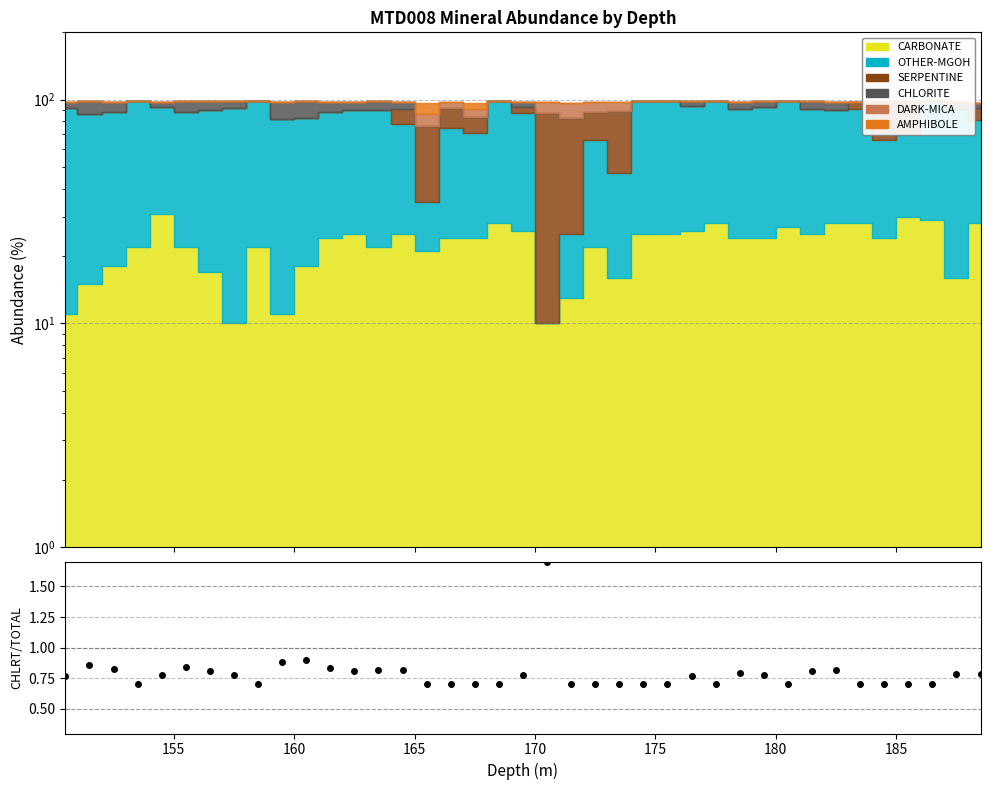

Where is the first local maximum?

155